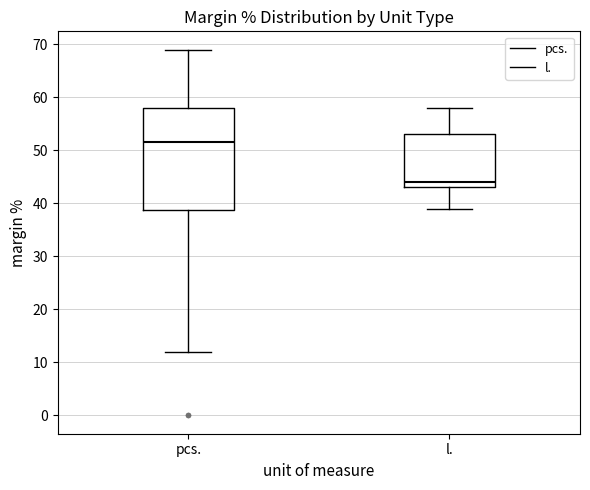

Which box's median line is the lowest?

l.